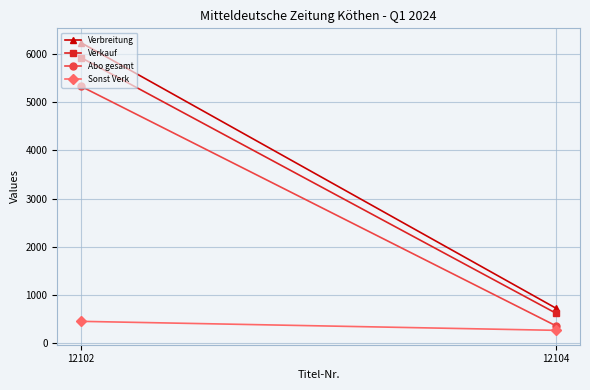

What is the difference between the maximum and minimum values in the Sonst Verk series?

187